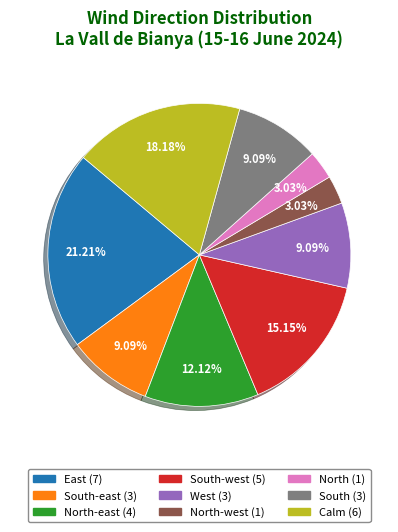

Is there any slice that represents more than half of the pie?

No